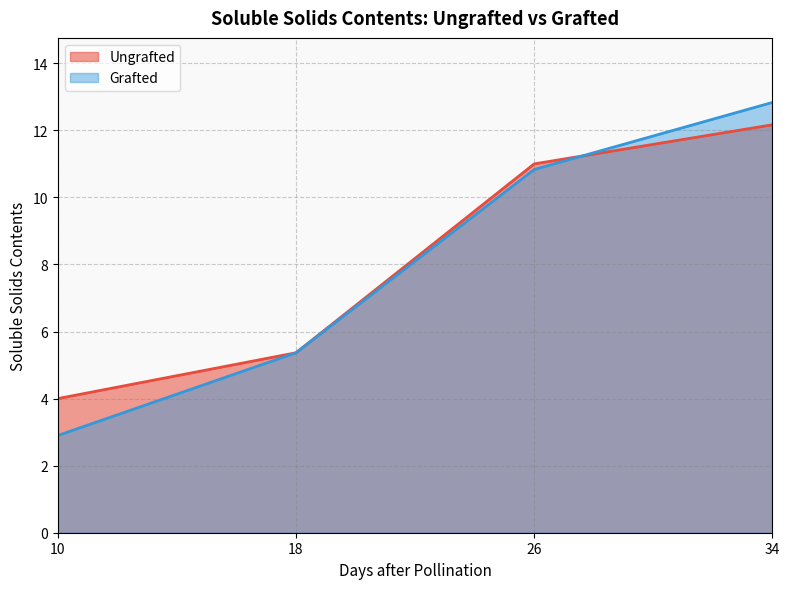

Between 18 and 10, which is larger?

18